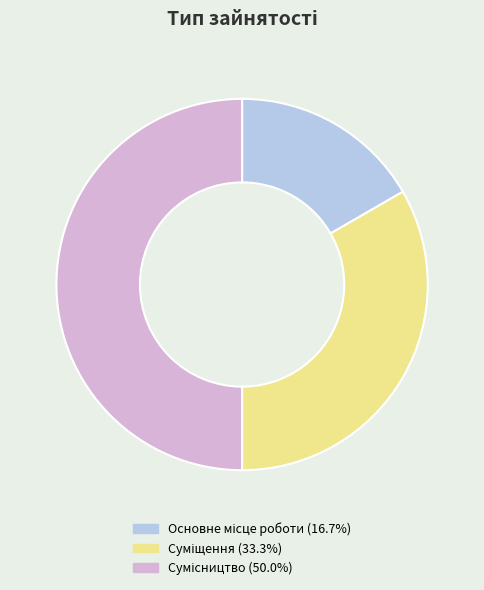

How many segments does this pie chart have?

3